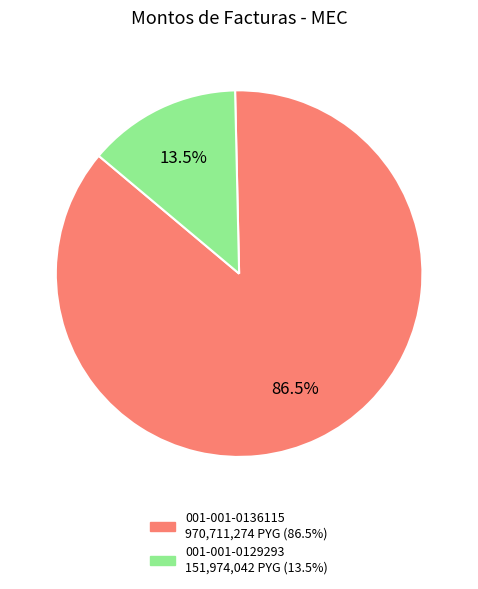

Is there a majority slice in this chart?

Yes